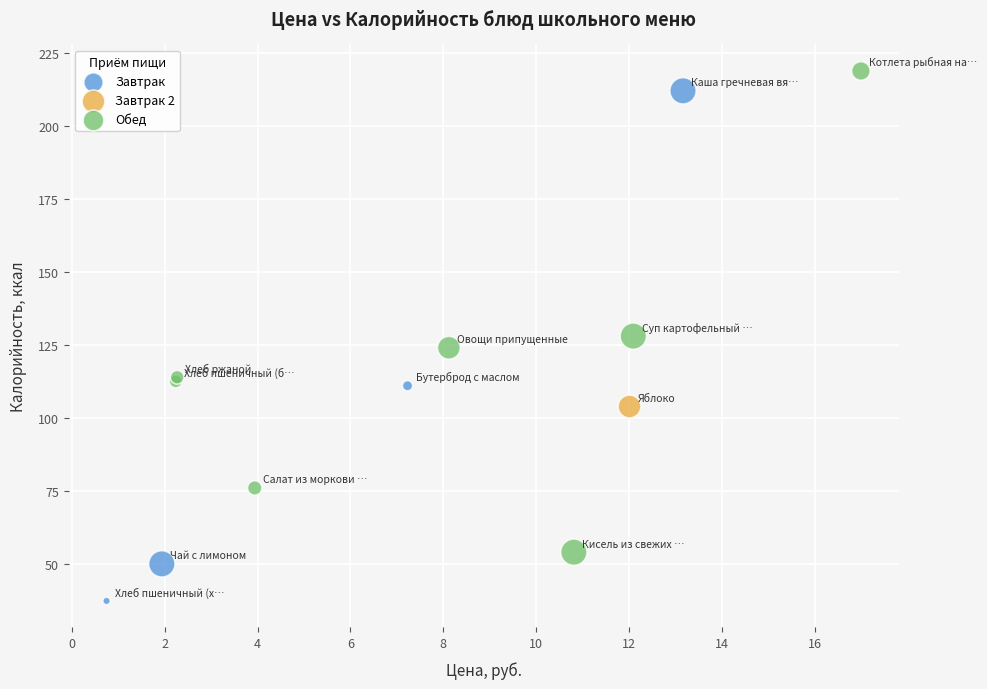

What are all the series names shown in the legend?

Завтрак, Завтрак 2, Обед